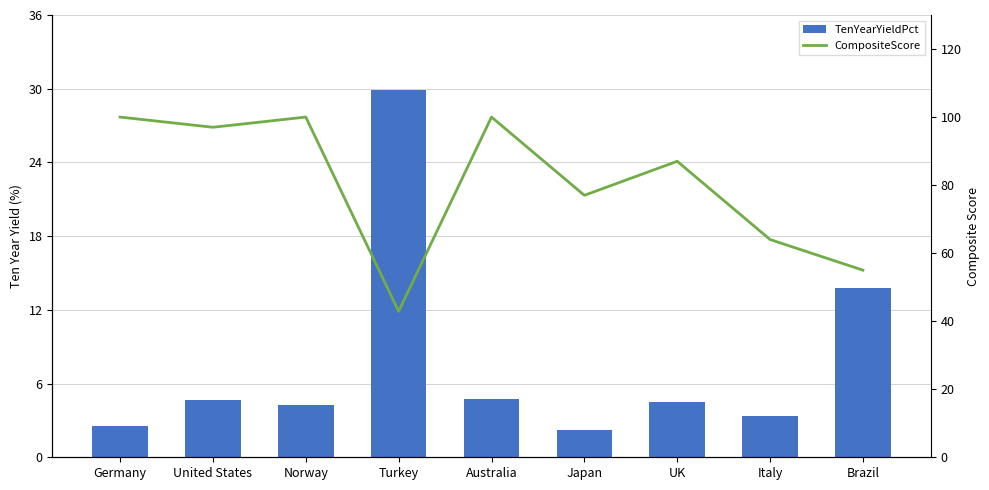

What is the smallest value displayed?

2.2